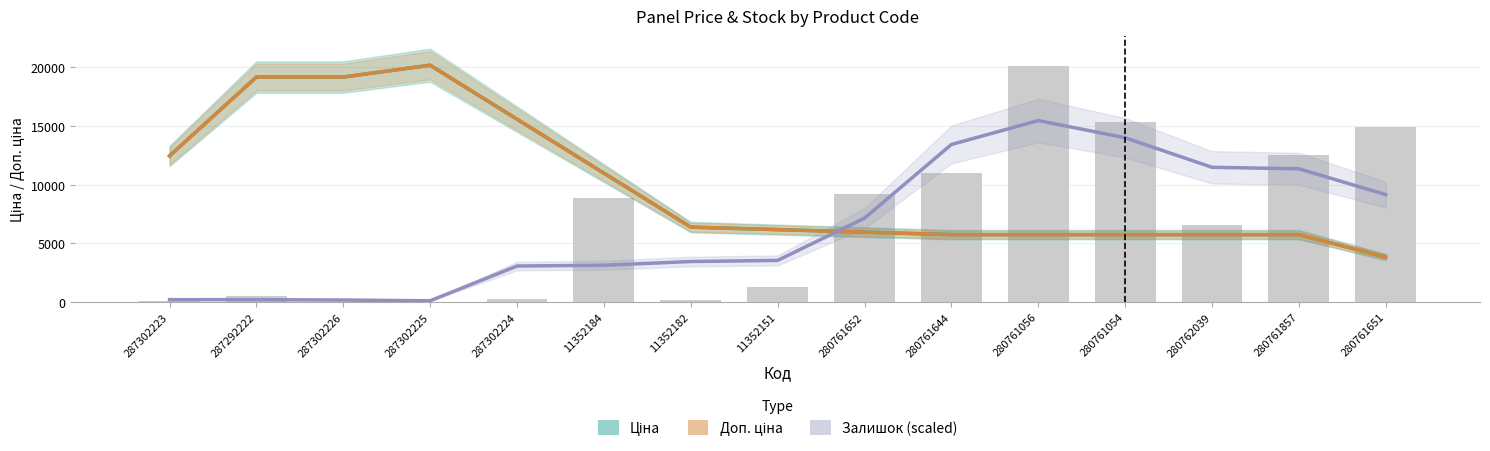

Which category has the highest value across all series?

287302225